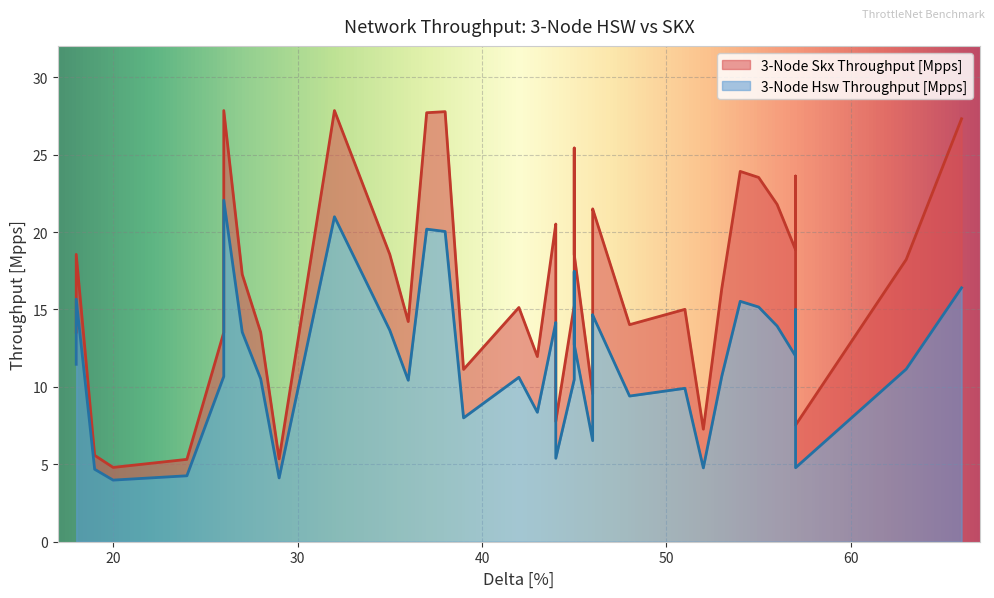

What are all the series names shown in the legend?

3-Node Hsw Throughput [Mpps], 3-Node Skx Throughput [Mpps]